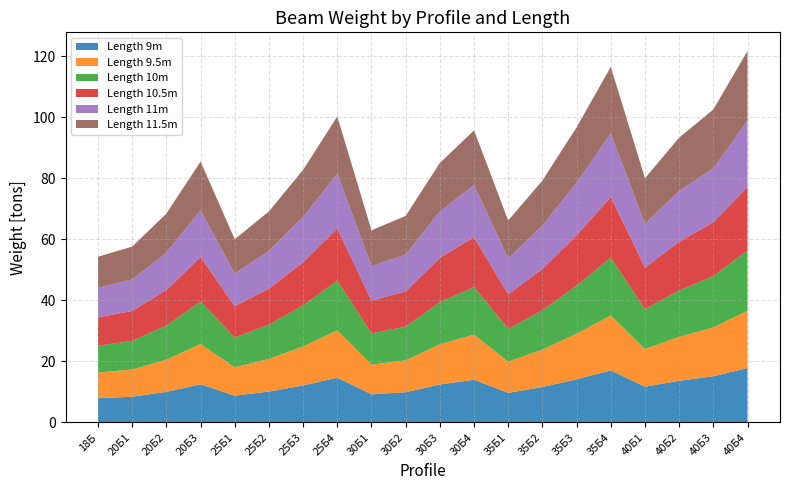

Reading right to left, list all the values displayed in this chart.

Length 9m: 17.8	15.1	13.7	11.7	17.1	14.2	11.6	9.7	14.0	12.4	9.9	9.2	14.7	12.1	10.1	8.8	12.5	10.0	8.4	7.9
Length 9.5m: 18.8	16.0	14.4	12.4	18.0	14.9	12.3	10.2	14.8	13.1	10.5	9.7	15.5	12.8	10.7	9.3	13.2	10.6	8.9	8.4
Length 10m: 19.8	16.8	15.2	13.0	19.0	15.7	12.9	10.8	15.6	13.8	11.0	10.2	16.3	13.5	11.2	9.8	13.9	11.1	9.4	8.8
Length 10.5m: 20.8	17.7	15.9	13.7	19.9	16.5	13.5	11.3	16.3	14.5	11.6	10.8	17.1	14.1	11.8	10.3	14.6	11.7	9.8	9.3
Length 11m: 21.8	17.7	16.7	14.3	20.8	17.3	14.2	11.8	17.1	15.2	12.1	11.3	17.9	14.8	12.4	10.7	15.3	12.2	10.3	9.7
Length 11.5m: 22.8	19.3	17.5	15.0	21.8	18.1	14.8	12.4	17.9	15.9	12.7	11.8	18.8	15.5	12.9	11.2	16.0	12.8	10.8	10.2